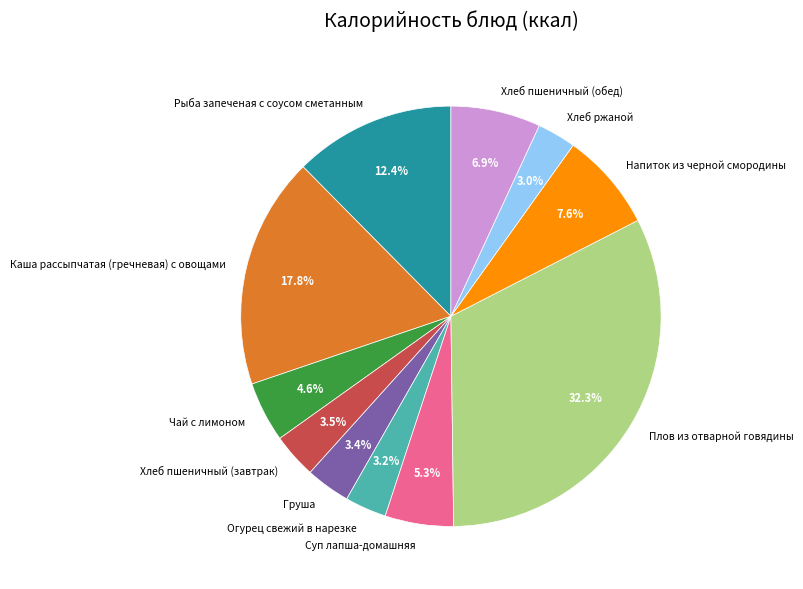

Combined, what portion of the pie is Хлеб пшеничный (обед) and Чай с лимоном?

11.5%